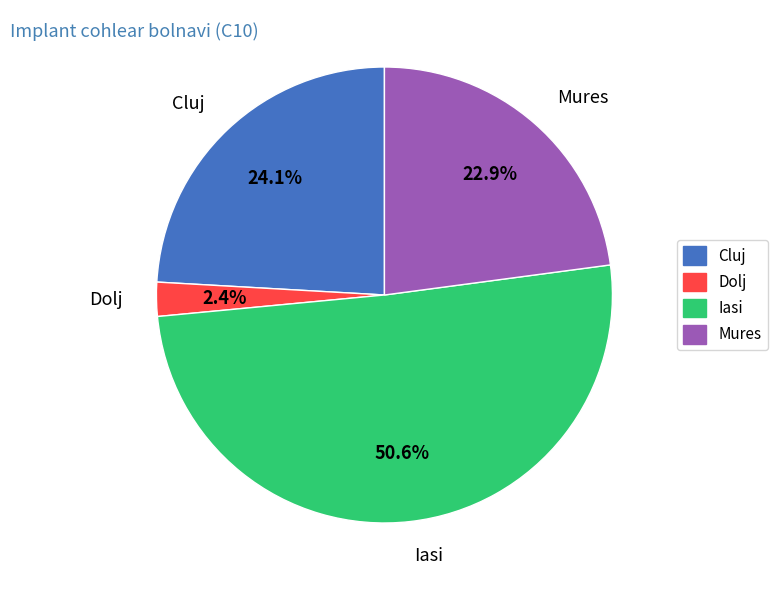

Which category has the smallest portion of the pie?

Dolj